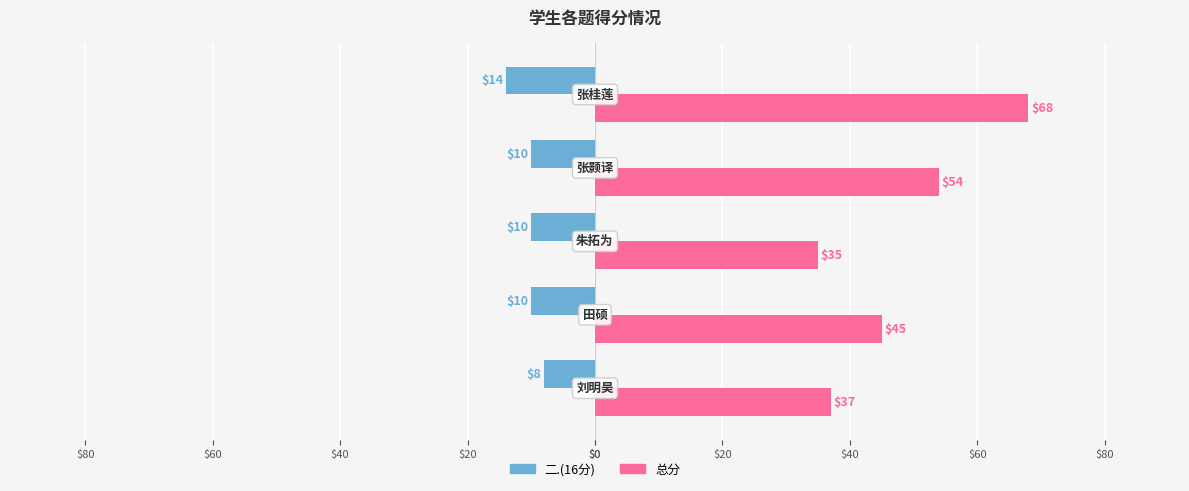

What is the difference between the second highest and minimum values in the 总分 series?

19